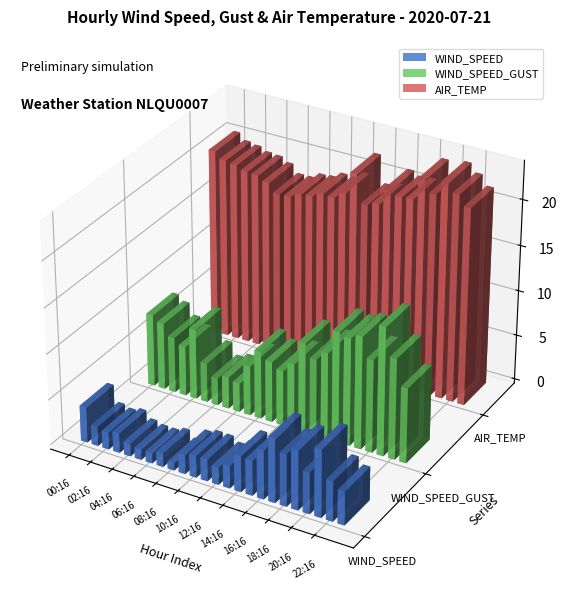

What is the approximate value of WIND_SPEED_GUST at 07:16?

3.5